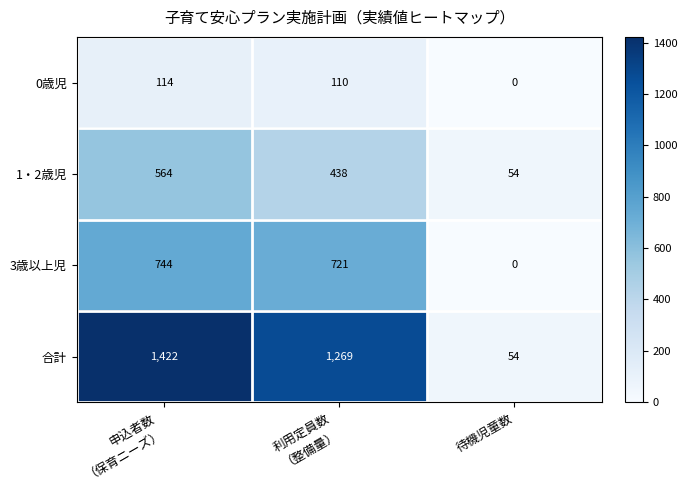

What is the difference between the maximum and minimum values in the 合計 series?

1368